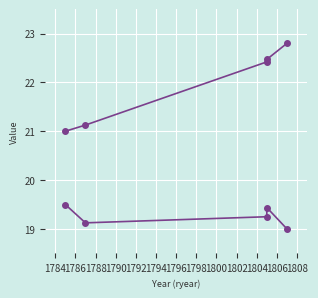

True or false: pageorder has a value of 9.2 at 1788.

False